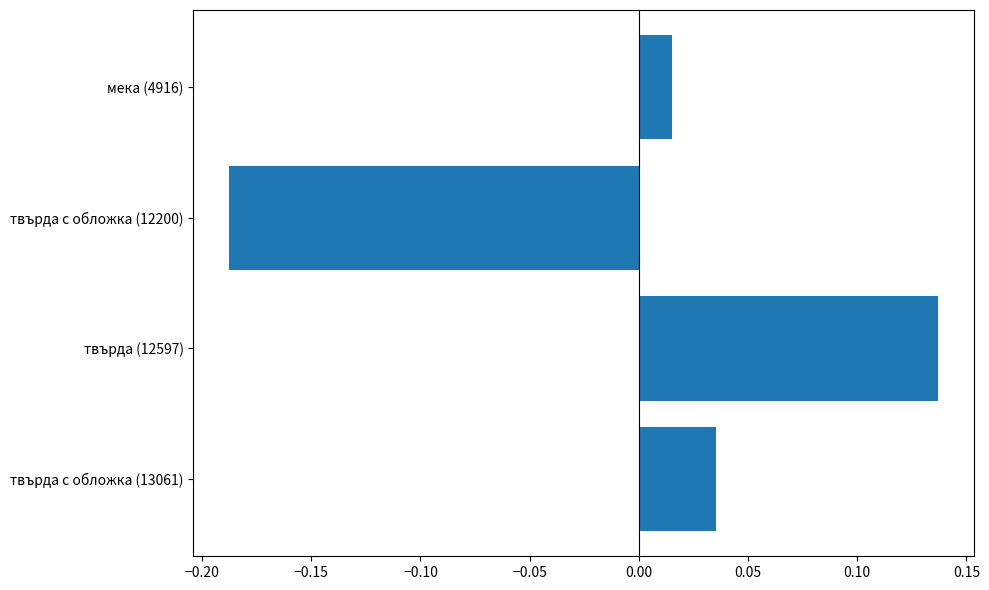

Which has a higher value, твърда (12597) or твърда с обложка (13061)?

твърда (12597)